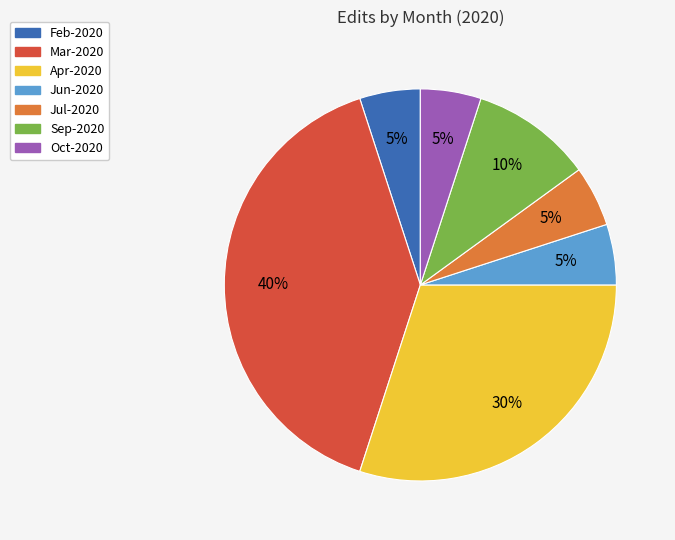

Does Jul-2020 represent more than half of the total?

No